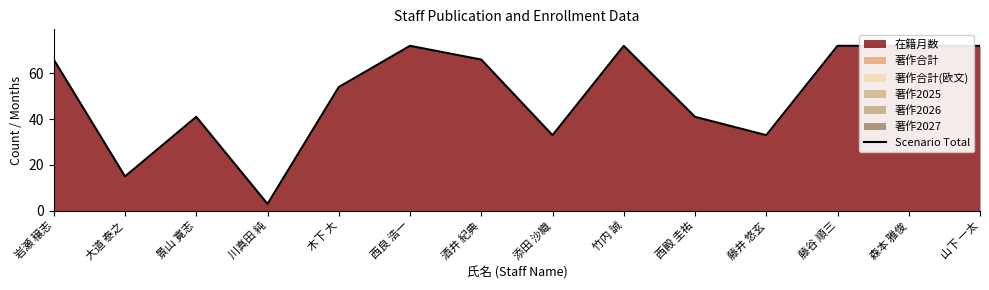

Reading left to right, list all the values displayed in this chart.

岩瀬 穣志=66	大道 泰之=15	景山 寛志=41	川真田 純=3	木下 大=54	西良 浩一=72	酒井 紀典=66	添田 沙織=33	竹内 誠=72	西殿 圭祐=41	藤井 悠玄=33	藤谷 順三=72	森本 雅俊=72	山下 一太=72